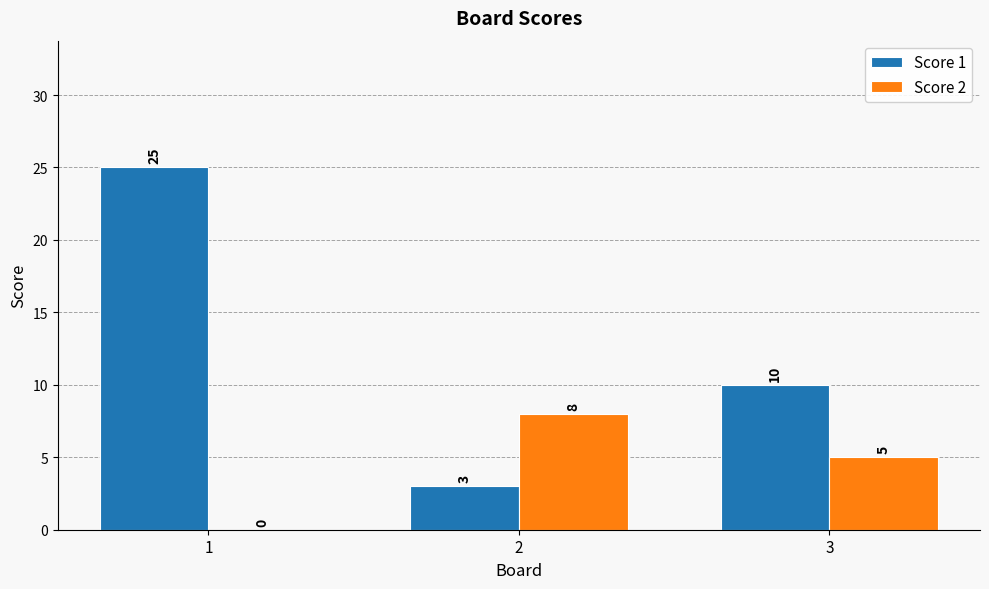

Count the number of data series in this chart.

2